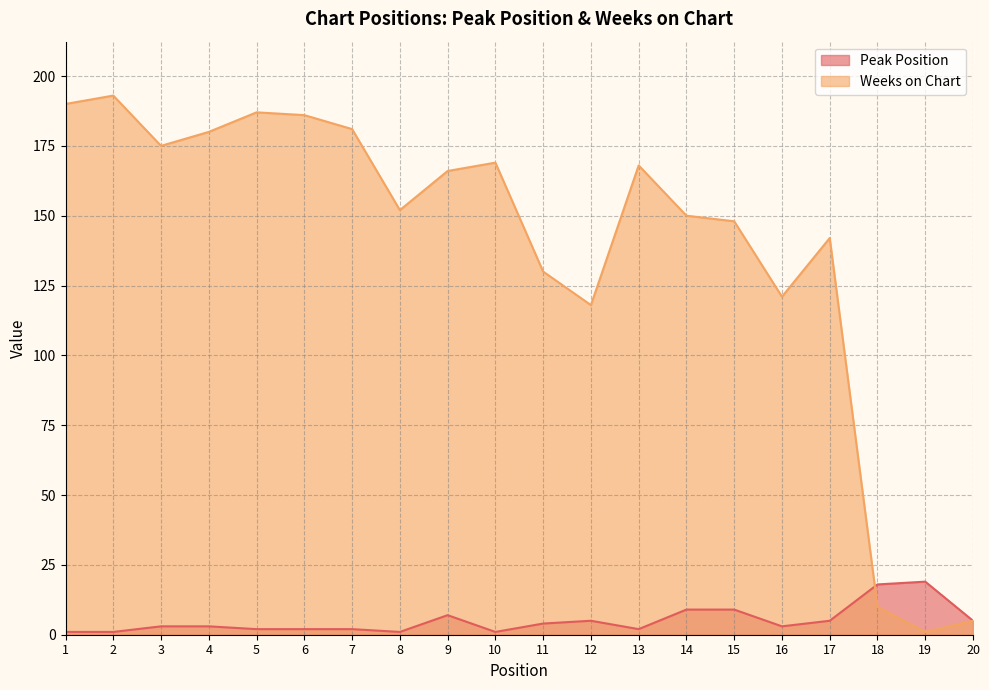

How many lines are shown in the chart?

2